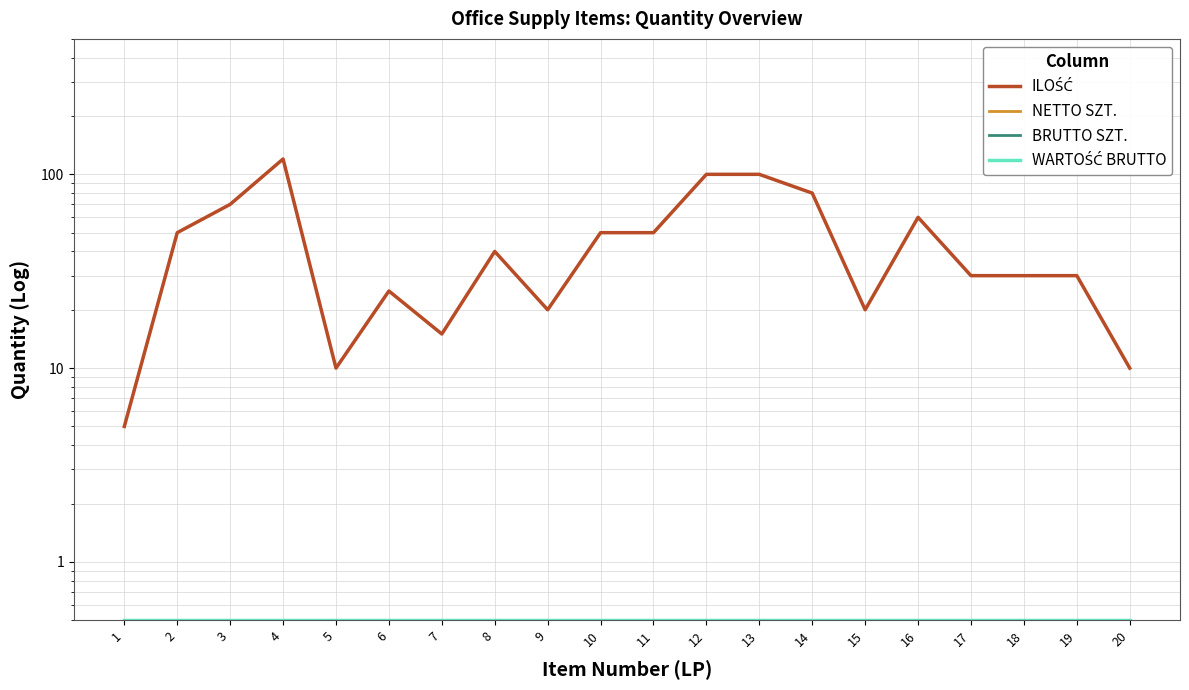

How many distinct data groups are displayed?

4